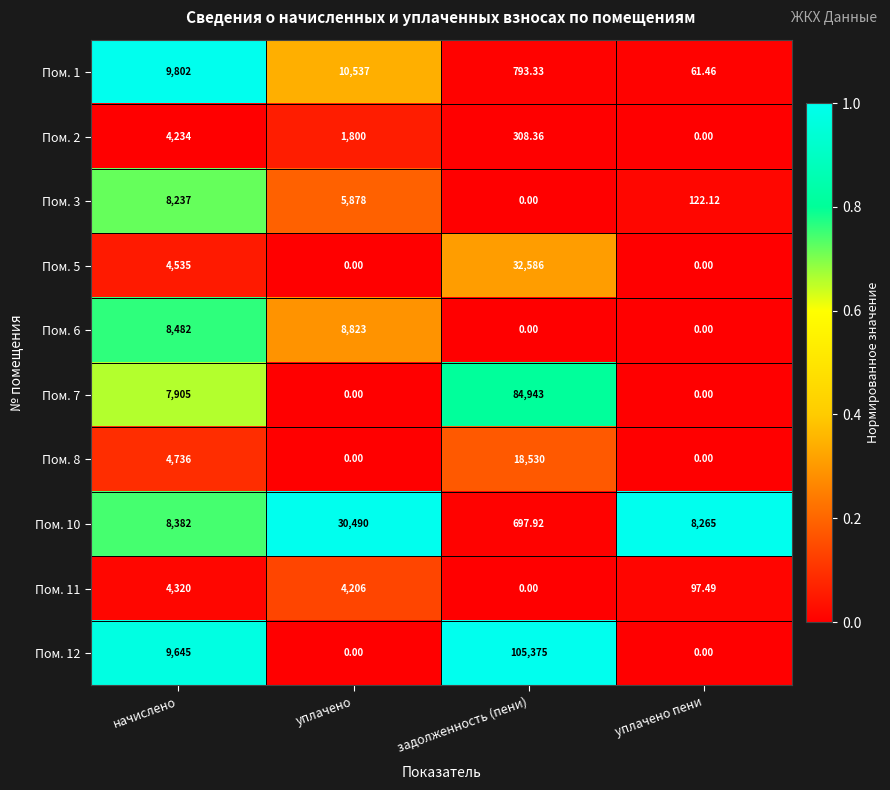

At which label does Пом. 2 first exceed 1800?

начислено